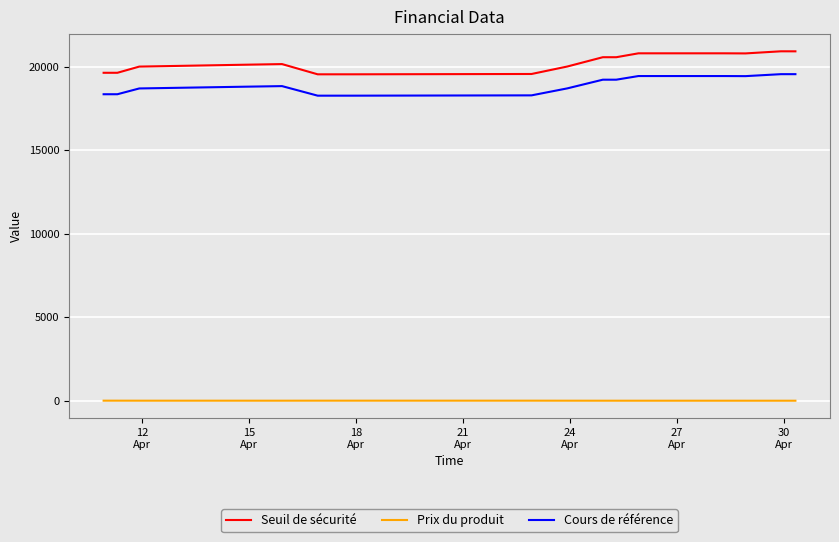

What is the maximum value shown in the chart?

20913.1